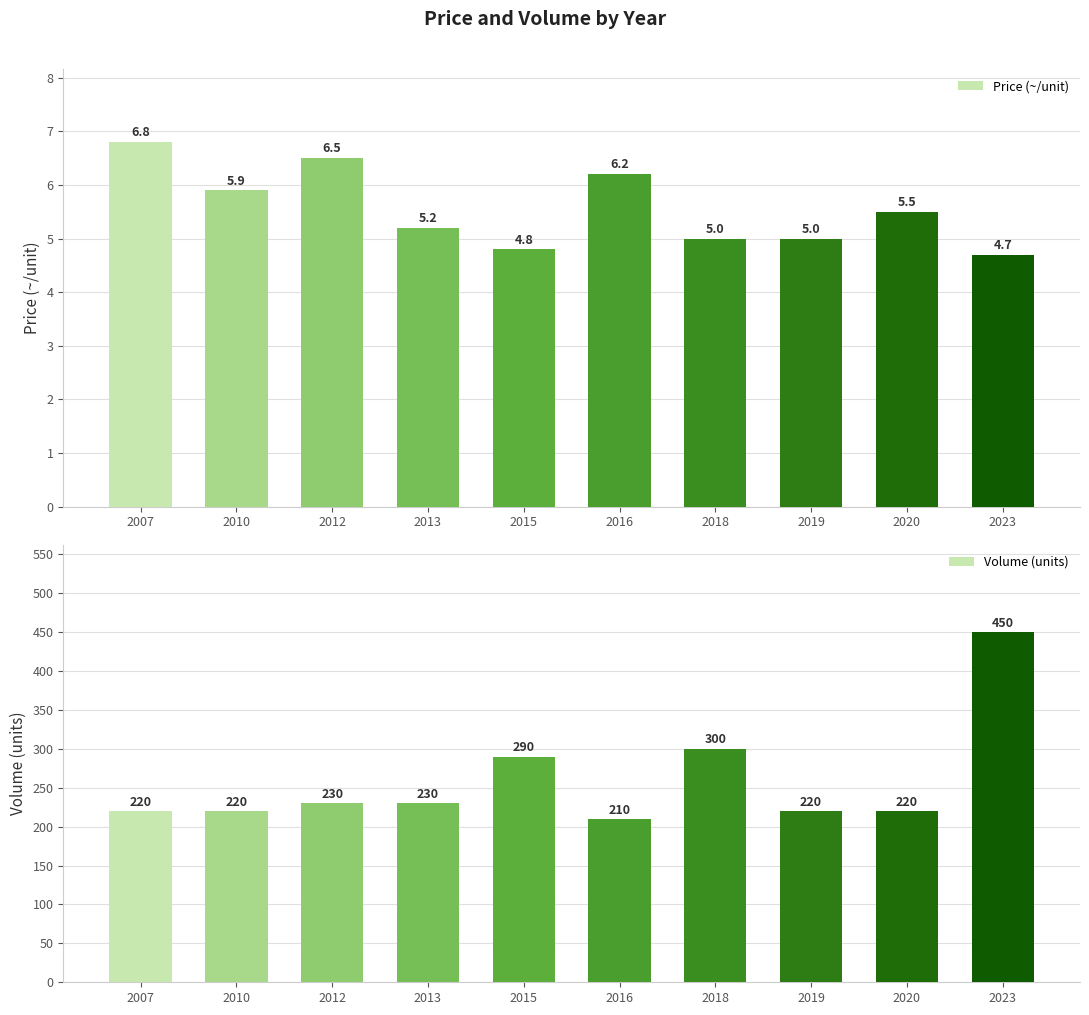

Where does the Volume (units) series first go above 230?

2015